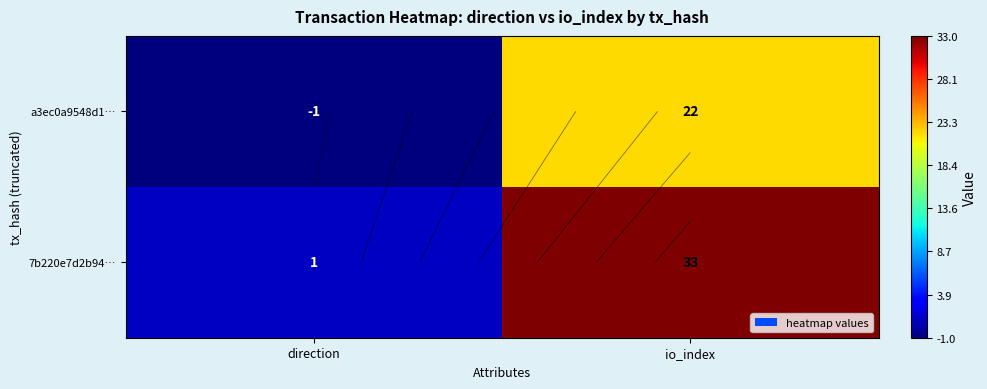

Rank the series at direction from highest to lowest value.

7b220e7d2b94…, a3ec0a9548d1…